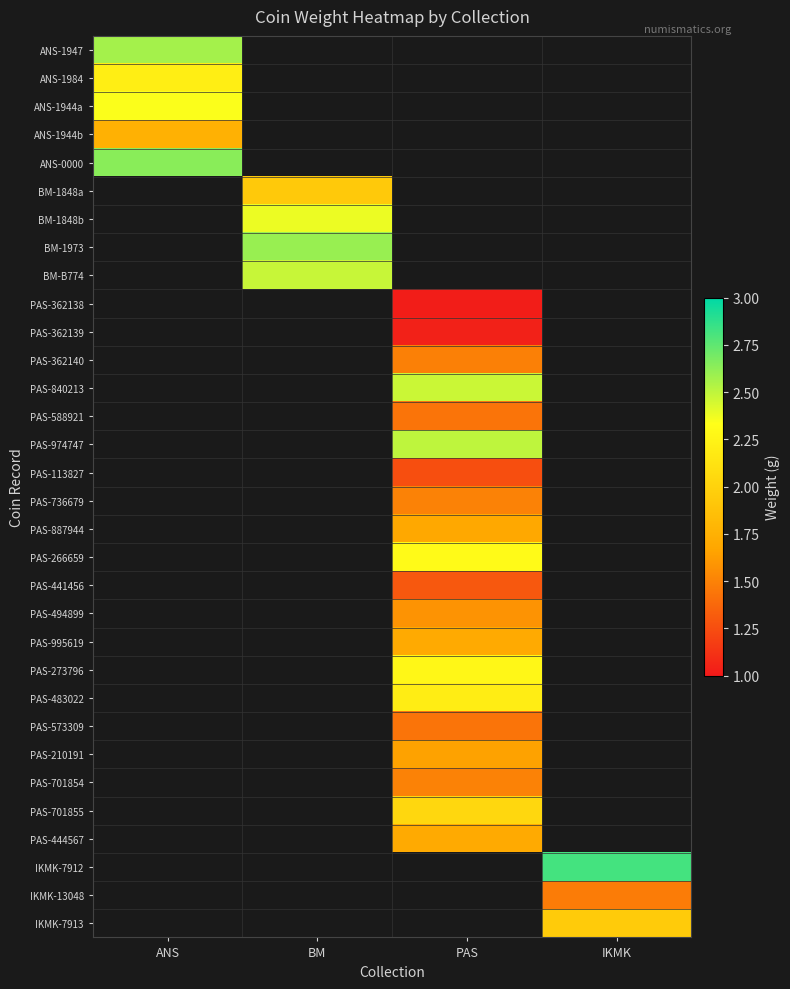

Between IKMK and BM, which is larger?

BM